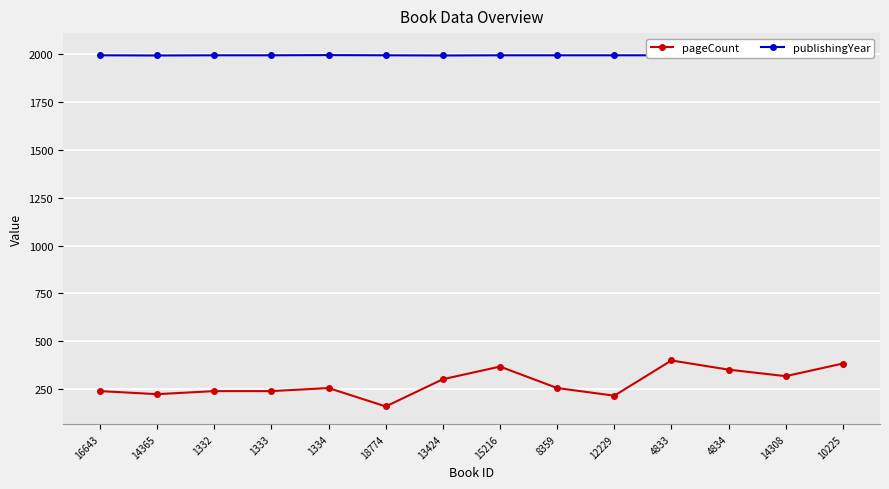

What is the difference between the pageCount values at 1334 and 4833?

144